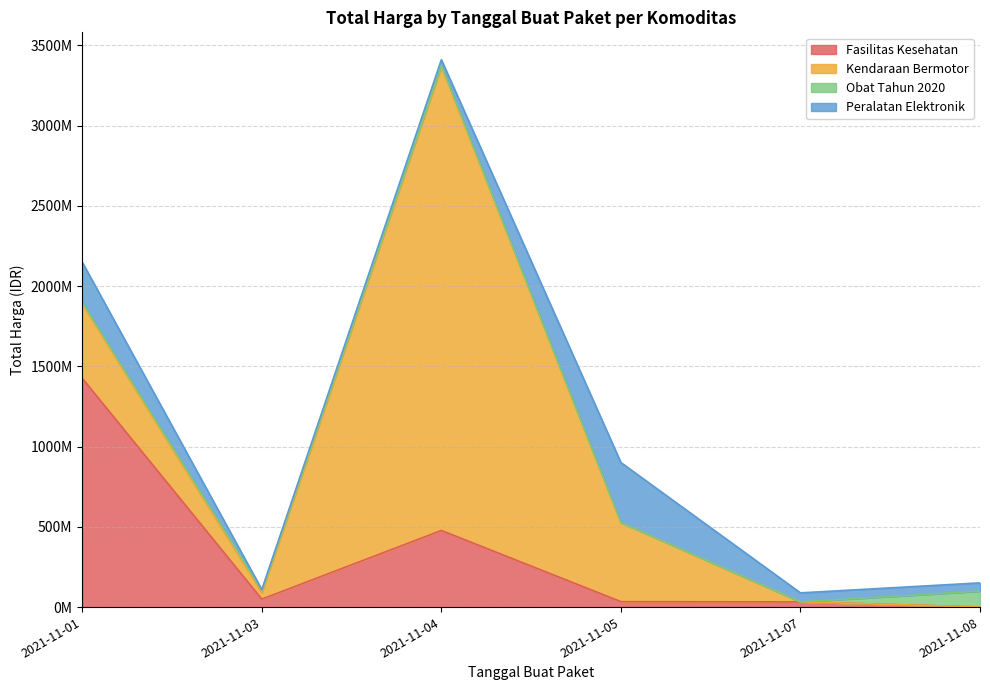

Rank the series by their average value, from highest to lowest.

Kendaraan Bermotor, Fasilitas Kesehatan, Peralatan Elektronik, Obat Tahun 2020